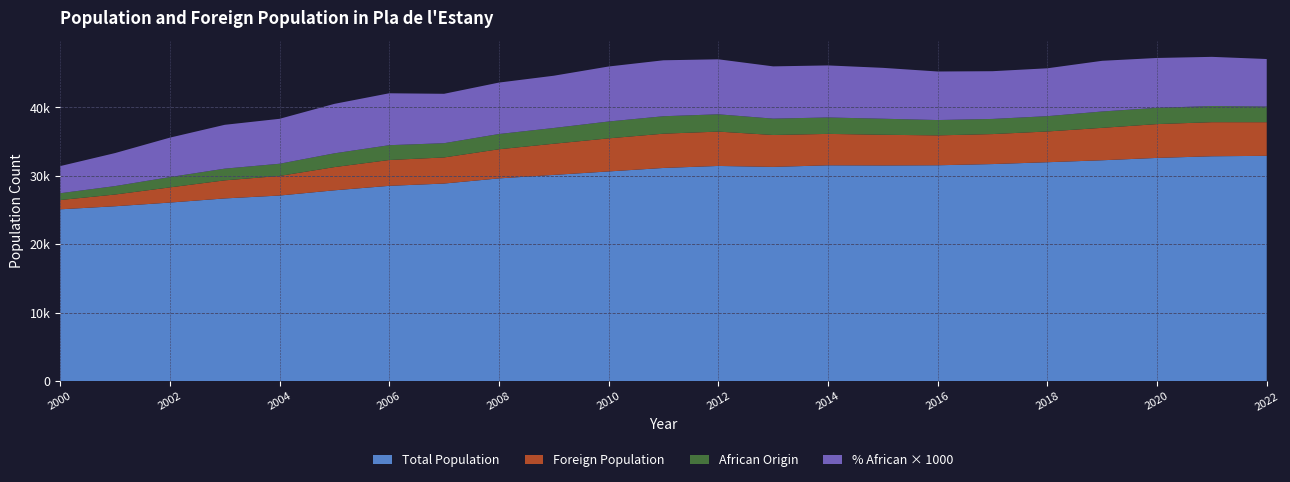

Reading left to right, list all the values displayed in this chart.

Total Population: 2000=25130.0	2001=25577.0	2002=26114.0	2003=26720.0	2004=27141.0	2005=27905.0	2006=28557.0	2007=28893.0	2008=29645.0	2009=30153.0	2010=30660.0	2011=31169.0	2012=31463.0	2013=31325.0	2014=31554.0	2015=31536.0	2016=31561.0	2017=31738.0	2018=32006.0	2019=32293.0	2020=32637.0	2021=32876.0	2022=32941.0
Foreign Population: 2000=1356.0	2001=1712.0	2002=2216.0	2003=2639.0	2004=2864.0	2005=3388.0	2006=3774.0	2007=3811.0	2008=4254.0	2009=4554.0	2010=4832.0	2011=5005.0	2012=5016.0	2013=4657.0	2014=4590.0	2015=4481.0	2016=4365.0	2017=4379.0	2018=4491.0	2019=4735.0	2020=4937.0	2021=4978.0	2022=4909.0
African Origin: 2000=994.0	2001=1232.0	2002=1505.0	2003=1710.0	2004=1780.0	2005=2014.0	2006=2164.0	2007=2083.0	2008=2227.0	2009=2300.0	2010=2462.0	2011=2548.0	2012=2527.0	2013=2391.0	2014=2398.0	2015=2342.0	2016=2239.0	2017=2211.0	2018=2236.0	2019=2389.0	2020=2376.0	2021=2359.0	2022=2286.0
% African of Total: 2000=4.0	2001=4.8	2002=5.8	2003=6.4	2004=6.6	2005=7.2	2006=7.6	2007=7.2	2008=7.5	2009=7.6	2010=8.0	2011=8.2	2012=8.0	2013=7.6	2014=7.6	2015=7.4	2016=7.1	2017=7.0	2018=7.0	2019=7.4	2020=7.3	2021=7.2	2022=6.9